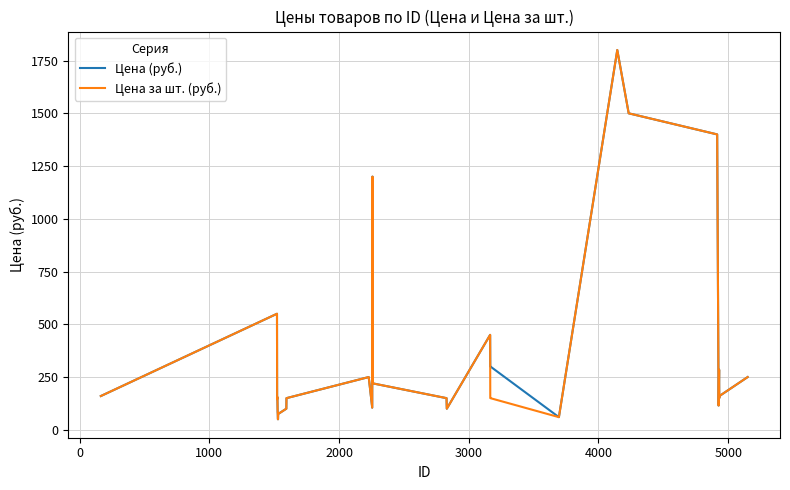

What is the minimum value for Цена за шт. (руб.)?

50